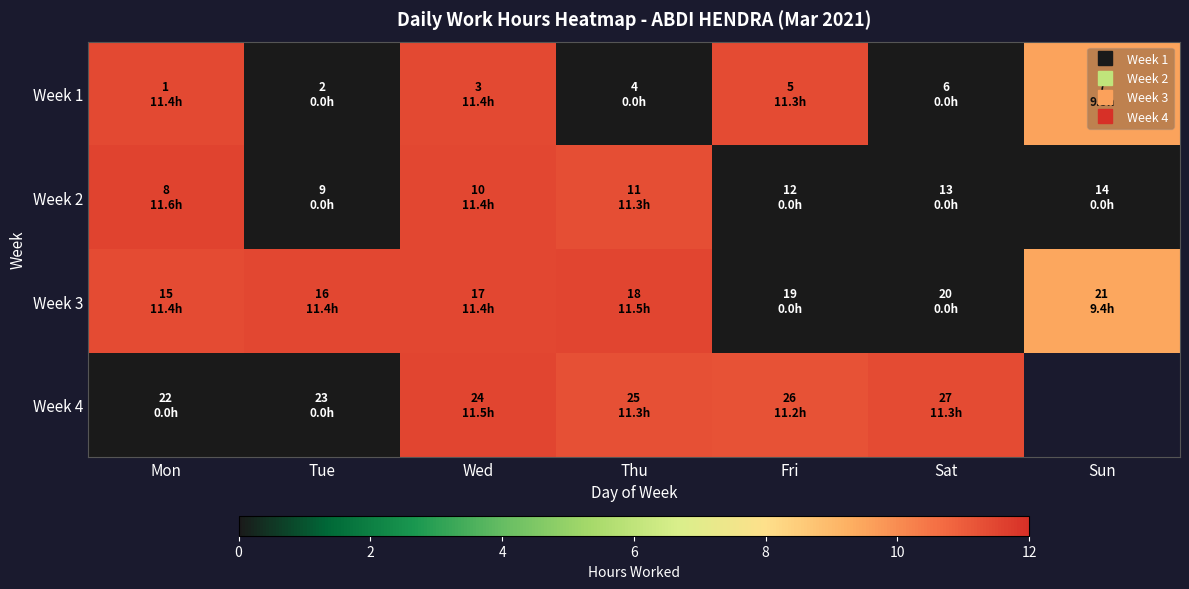

At which category is the sum across all series the highest?

Wed